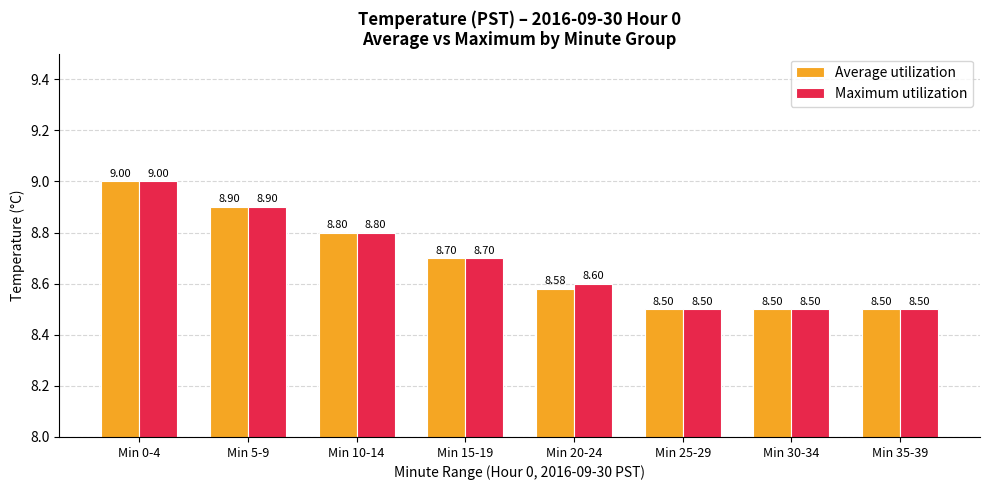

What is the sum of the Maximum utilization values at Min 0-4 and Min 10-14?

17.8